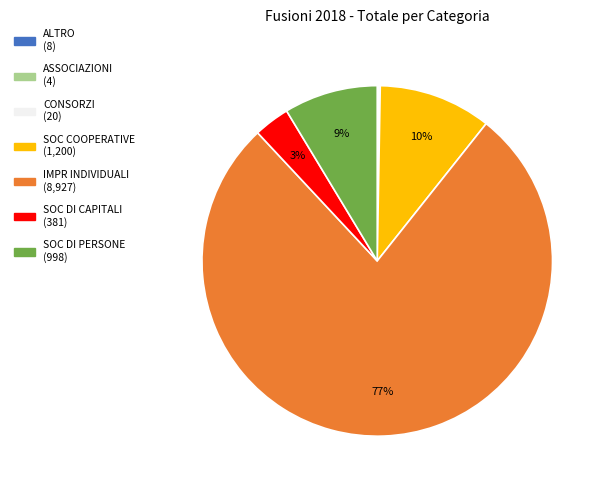

Combined, do IMPR INDIVIDUALI and SOC DI CAPITALI account for over 50%?

Yes